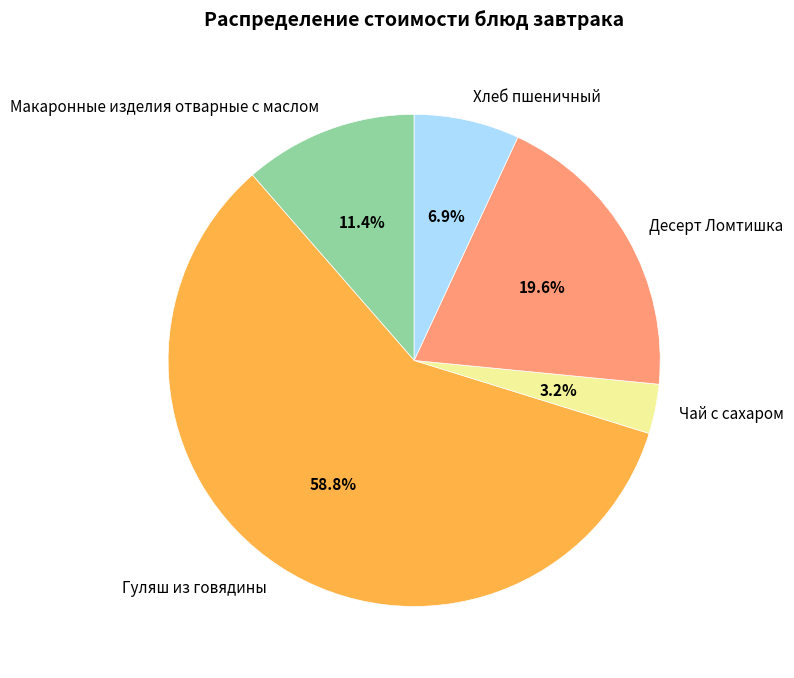

How much of the chart is everything except Десерт Ломтишка?

80.4%